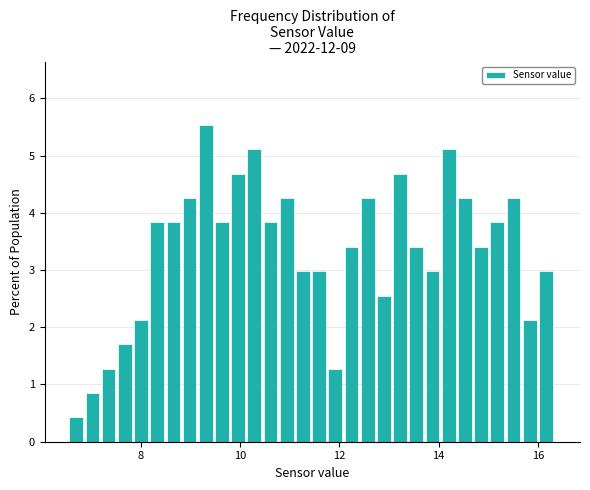

Around what value on the x-axis is the tallest bar? Give the approximate position of its centre, as read against the axis.

9.4